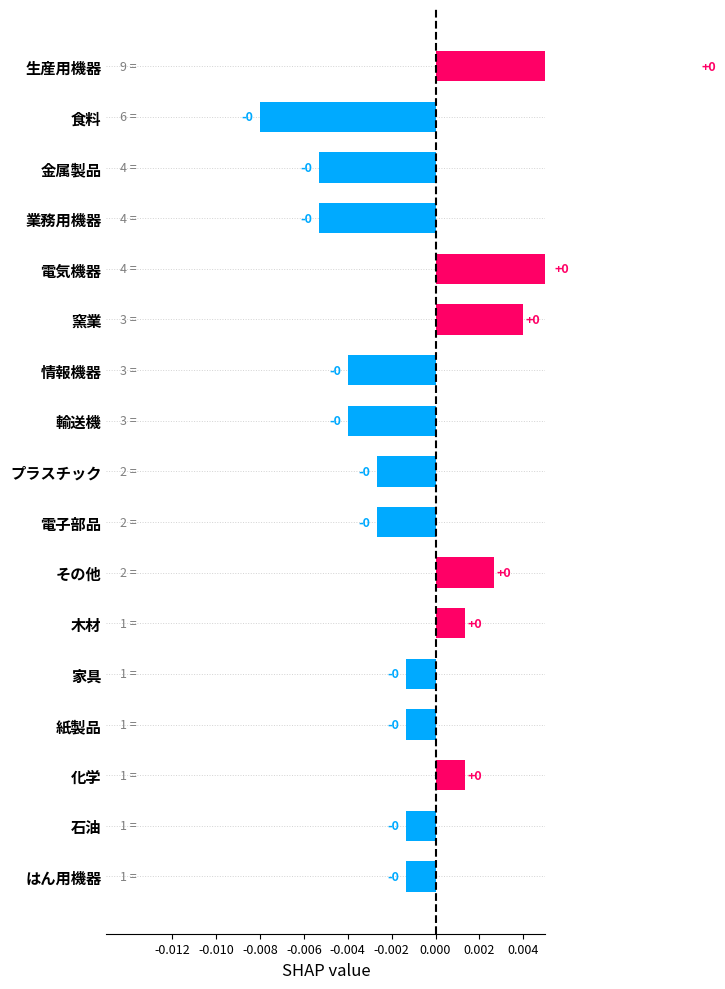

The value at 紙製品 is -0.0. True or false?

False